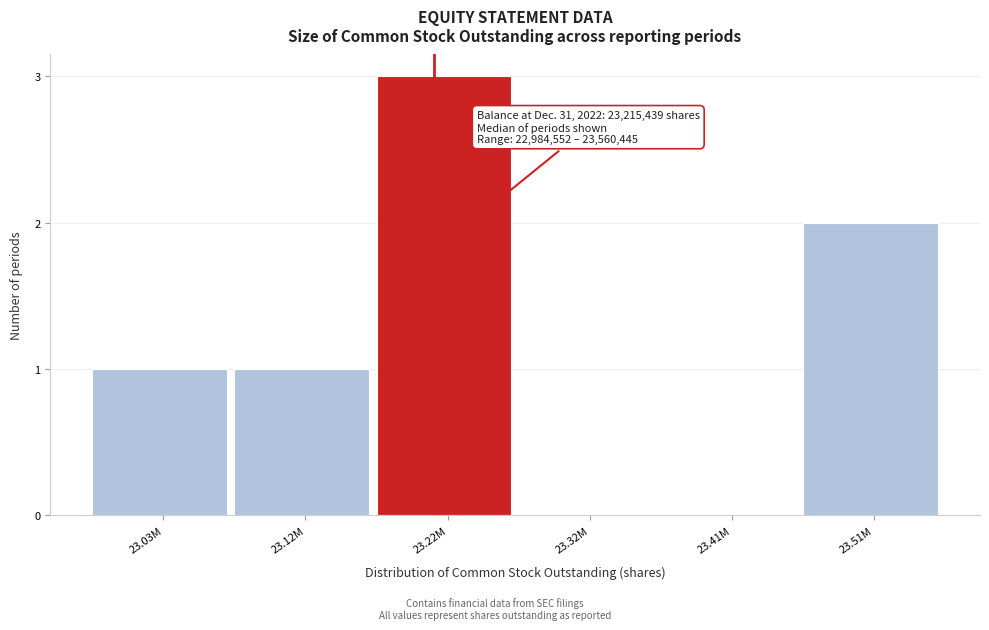

Which has a higher value, 23.51M or 23.32M?

23.51M